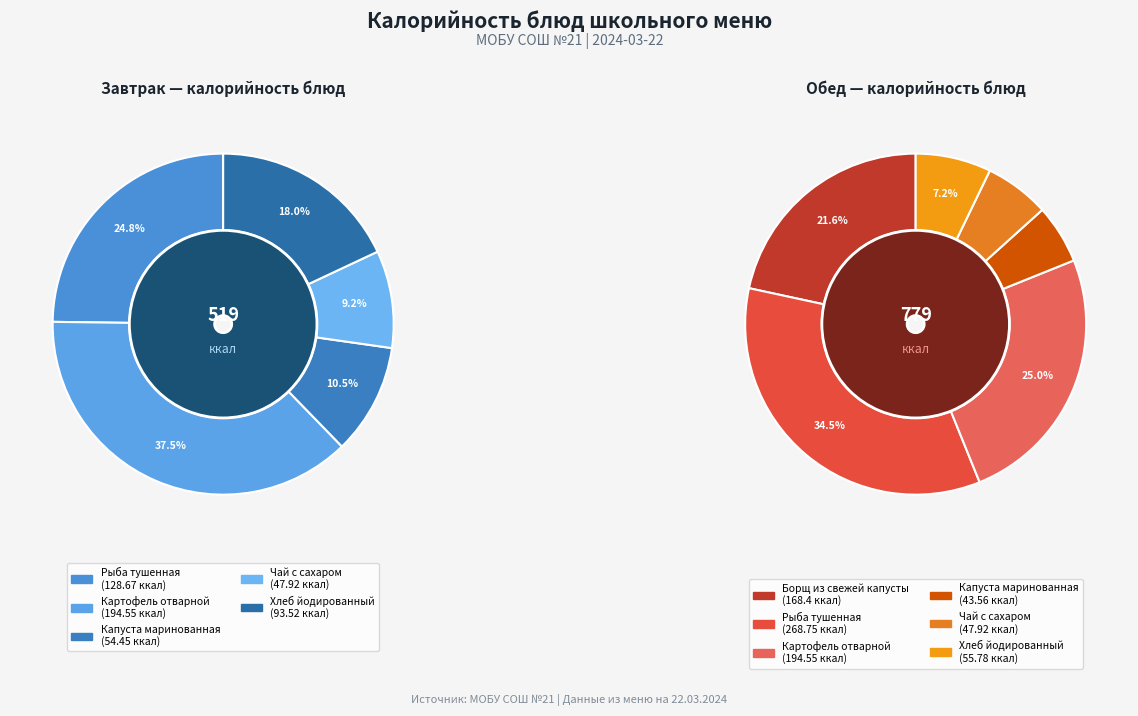

Do Хлеб йодированный (обед) and Картофель отварной (обед) together represent more than half of the pie?

No